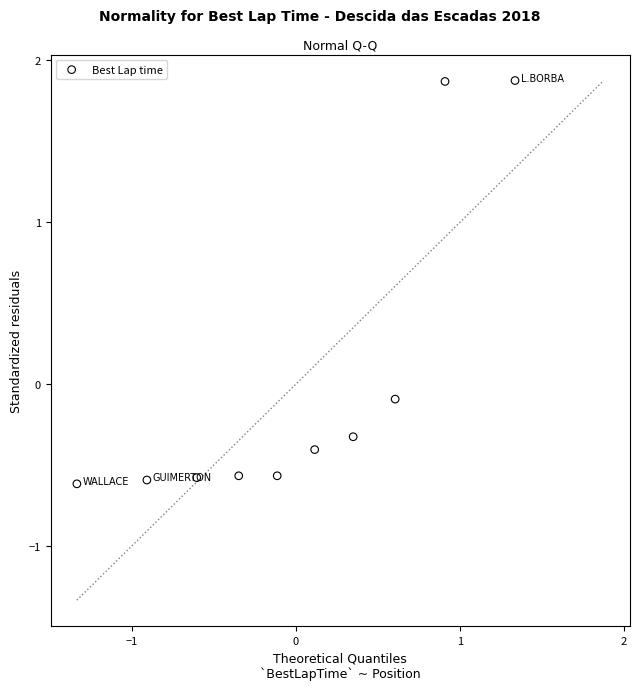

What is the range of Y values (max minus min)?

2.5